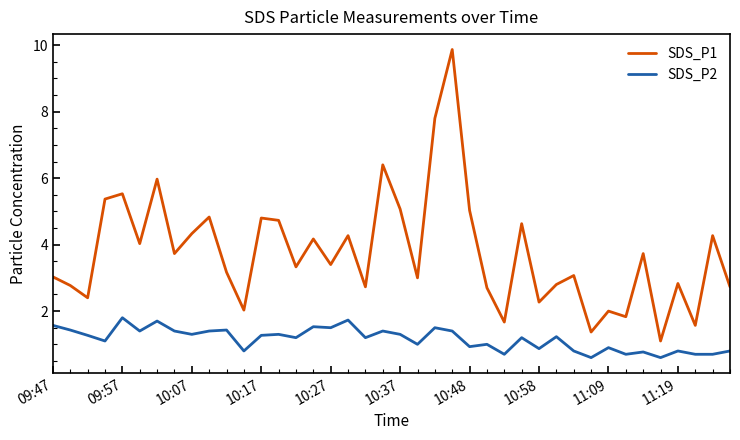

What are all the series names shown in the legend?

SDS_P1, SDS_P2